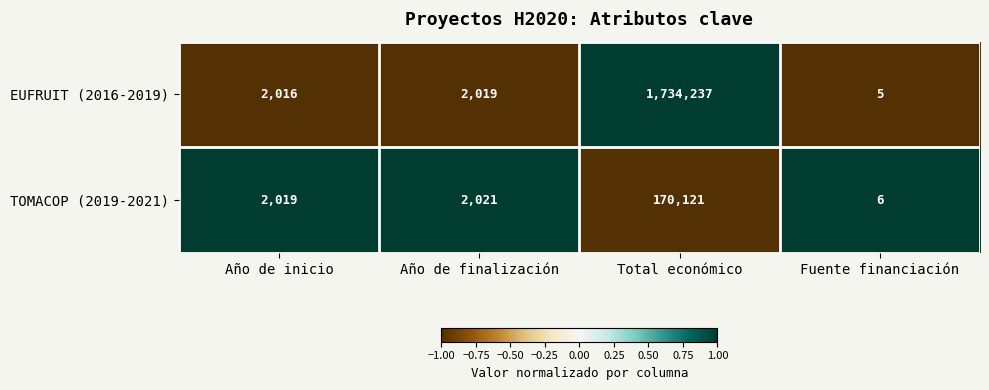

At which category is the sum across all series the highest?

Total económico